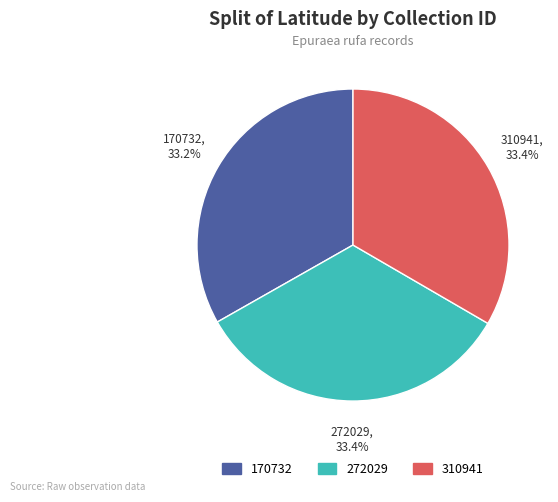

How much of the chart is everything except 310941?

66.6%